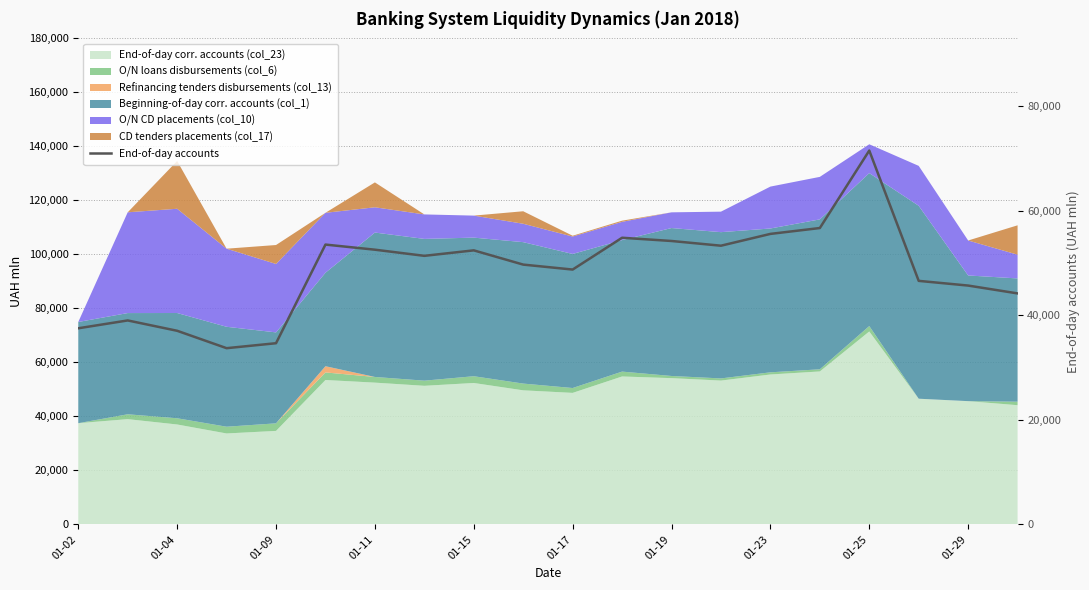

The value at 01-09 is 17992.2. True or false?

False